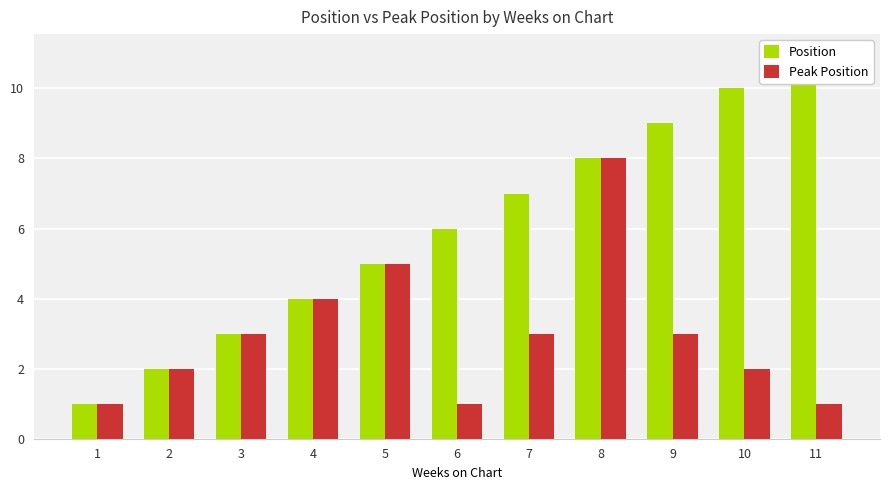

What is the value of the Peak Position bar at the 3rd from the left?

3